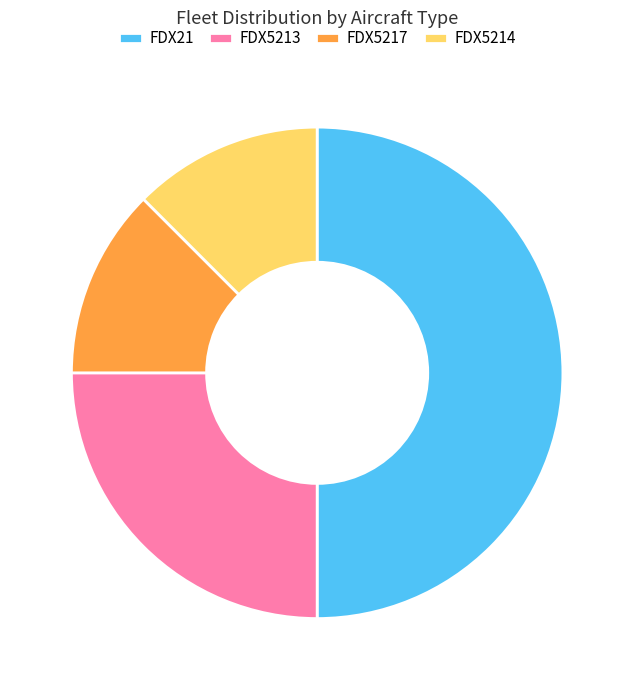

What is the ratio of the value at FDX5217 to the value at FDX5214?

1.0